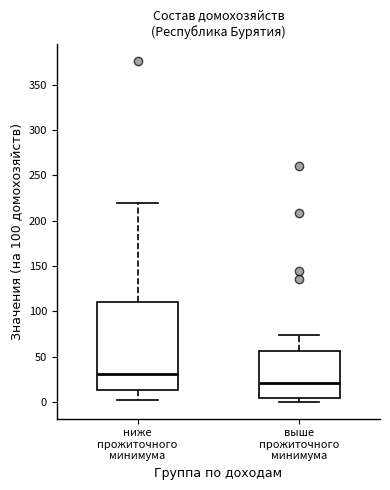

Which box is the tallest, from its lower edge to its upper edge?

ниже прожиточного минимума